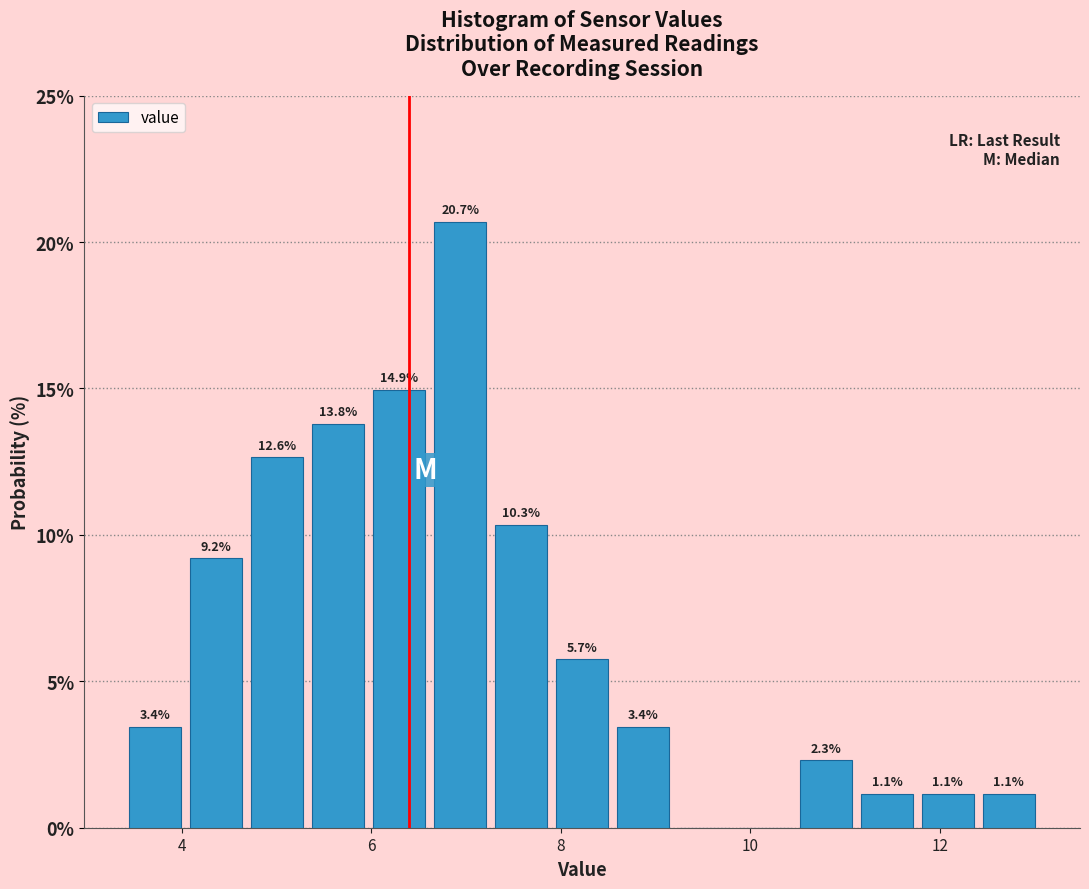

Around what value on the x-axis is the tallest bar? Give the approximate position of its centre, as read against the axis.

7.0